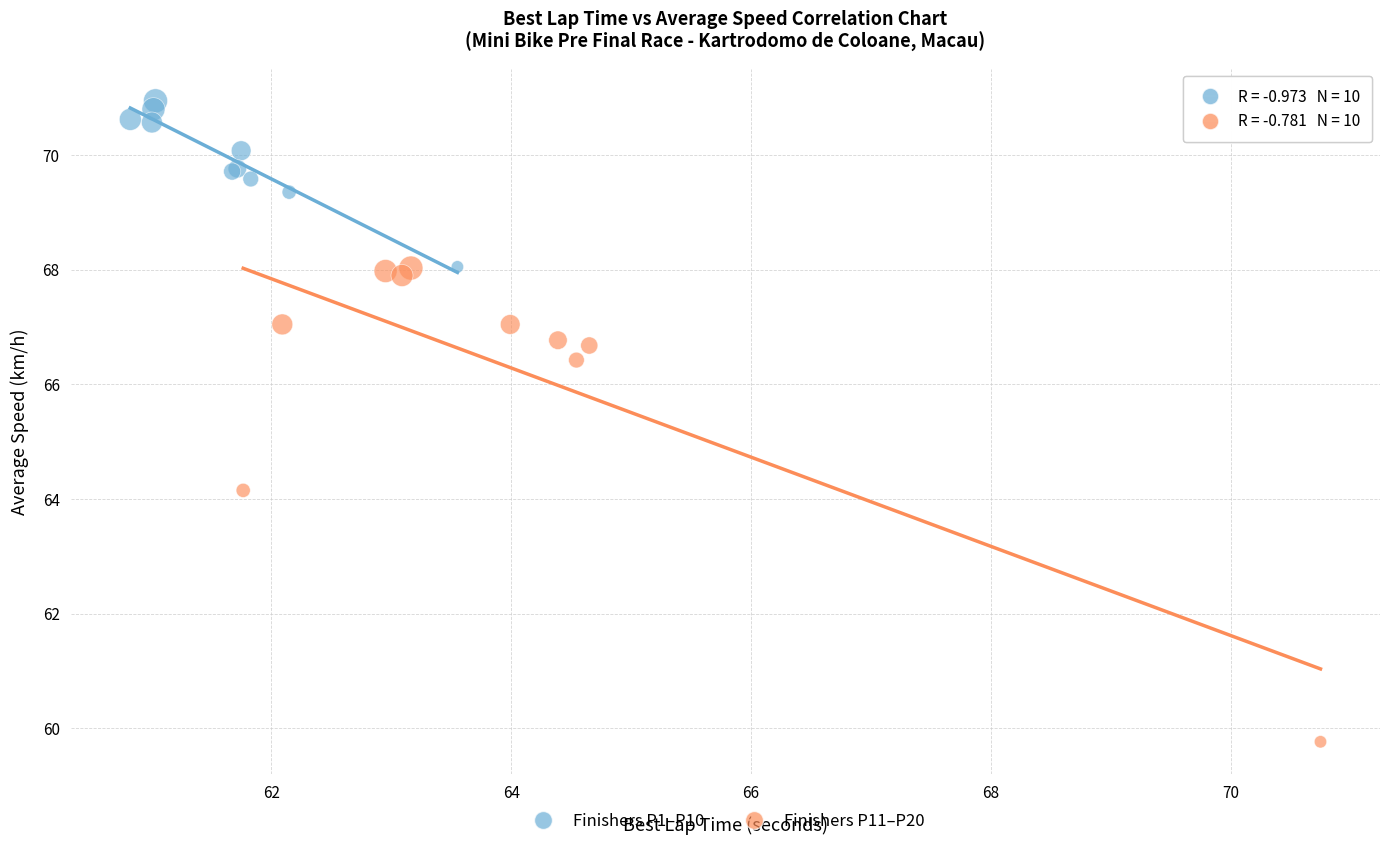

Which series reaches the minimum Y coordinate?

Finishers P11–P20